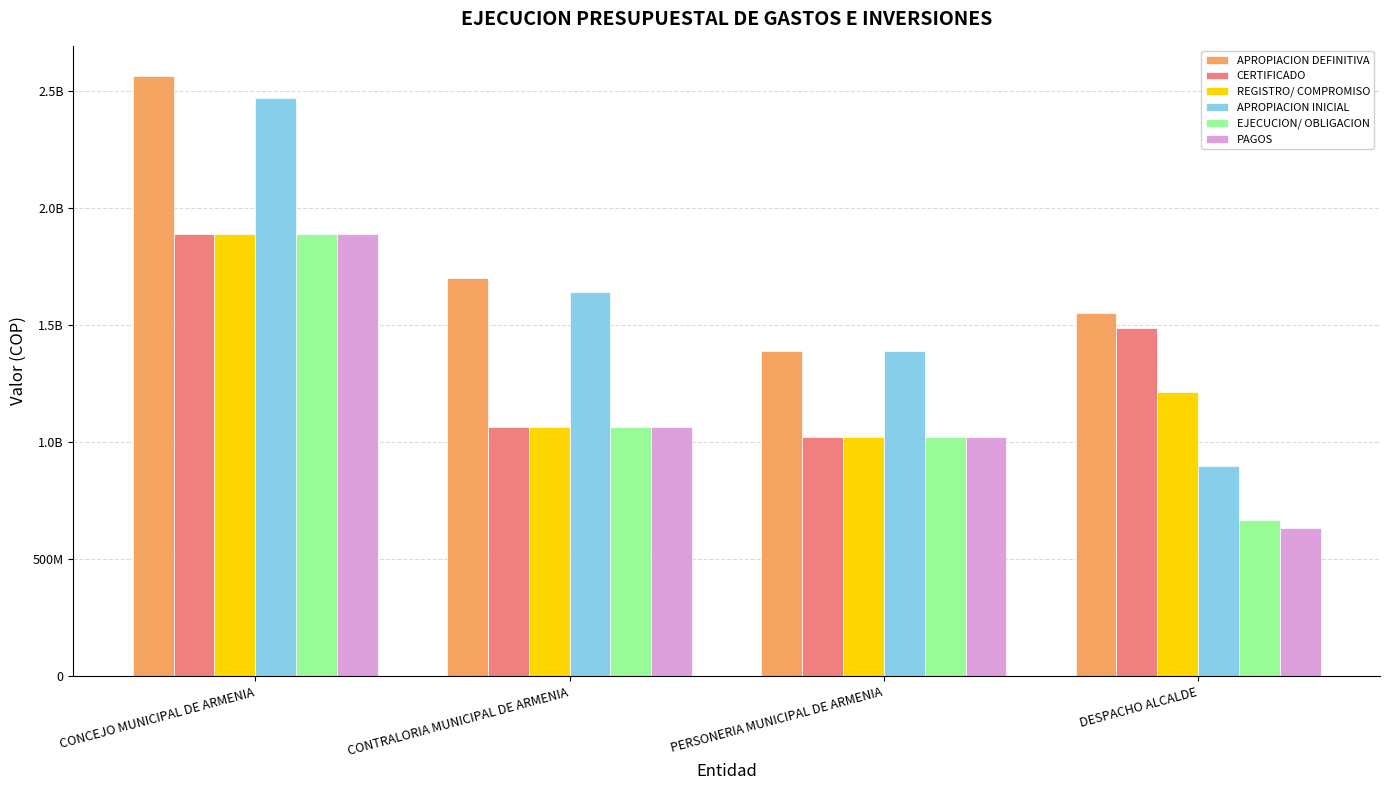

What are all the series names shown in the legend?

APROPIACION DEFINITIVA, CERTIFICADO, REGISTRO/ COMPROMISO, APROPIACION INICIAL, EJECUCION/ OBLIGACION, PAGOS